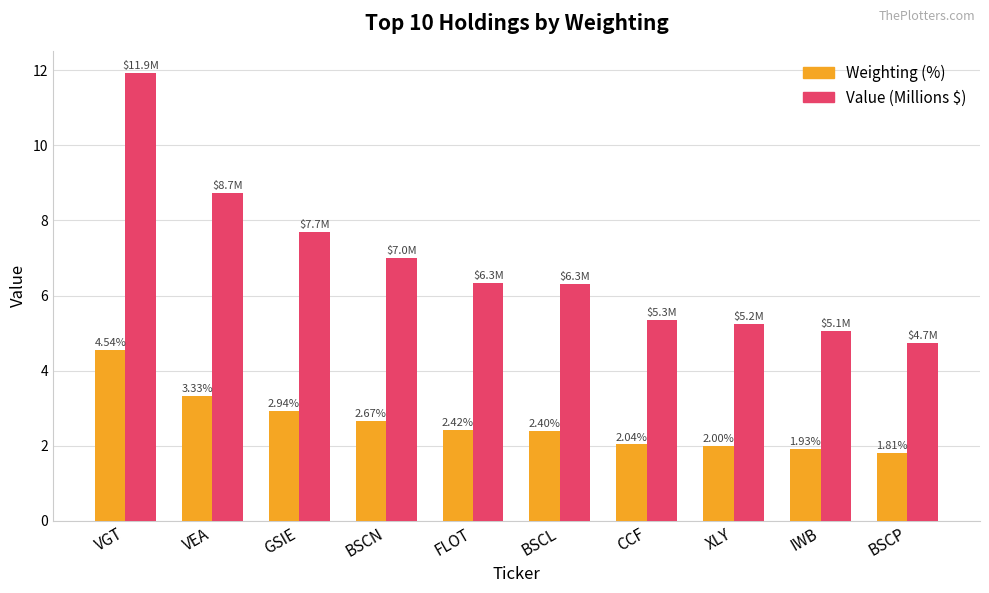

What is the label of the 7th bar from the left?

CCF